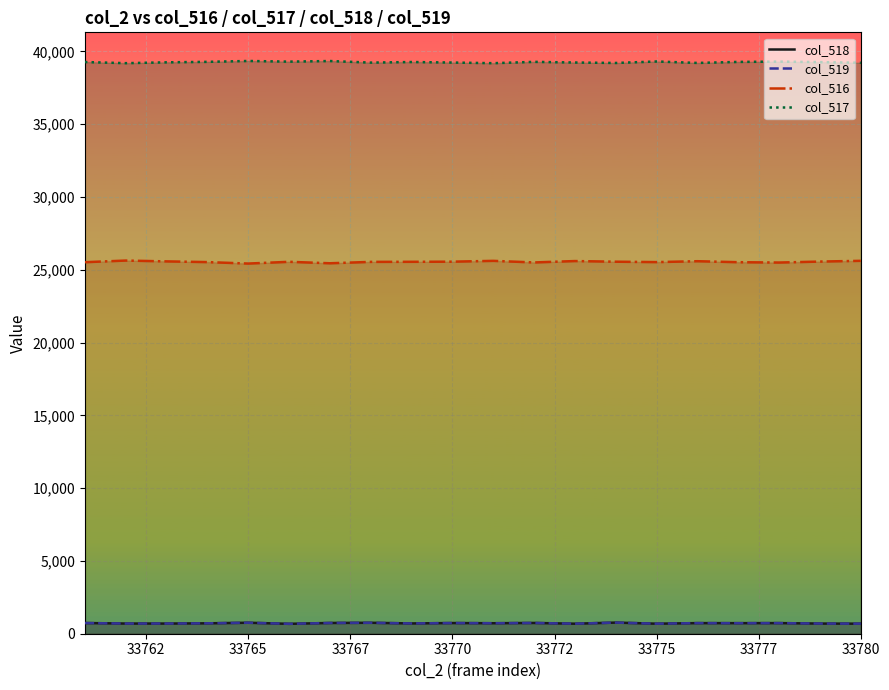

What is the maximum value shown in the chart?

39349